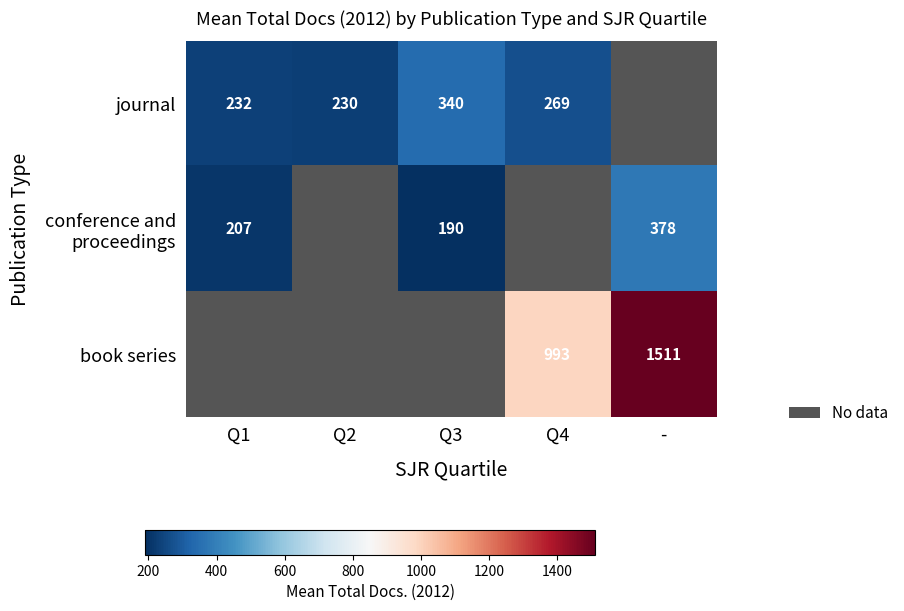

True or false: journal has a value of 232 at Q1.

True